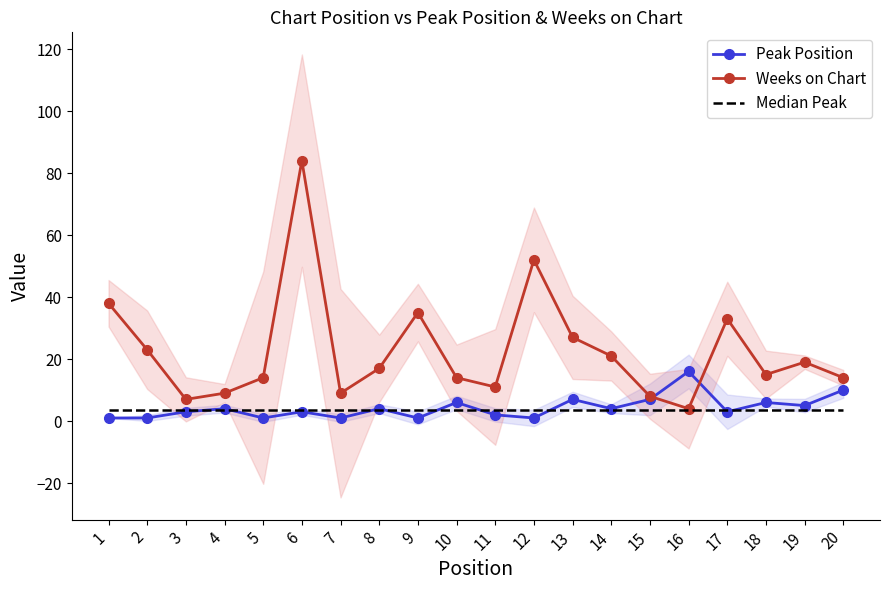

What is the total value across all series at 5?

18.5